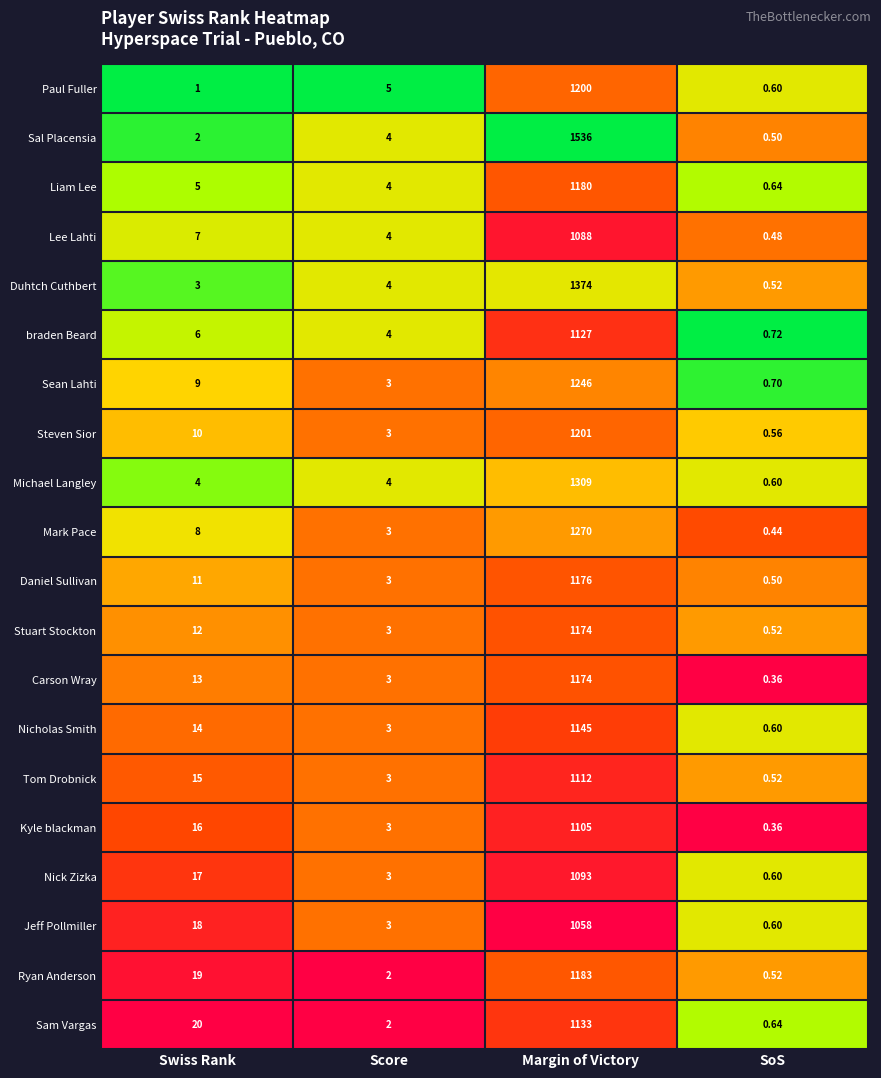

At Swiss Rank, list the series in order from smallest to largest.

Paul Fuller, Sal Placensia, Duhtch Cuthbert, Michael Langley, Liam Lee, braden Beard, Lee Lahti, Mark Pace, Sean Lahti, Steven Sior, Daniel Sullivan, Stuart Stockton, Carson Wray, Nicholas Smith, Tom Drobnick, Kyle blackman, Nick Zizka, Jeff Pollmiller, Ryan Anderson, Sam Vargas